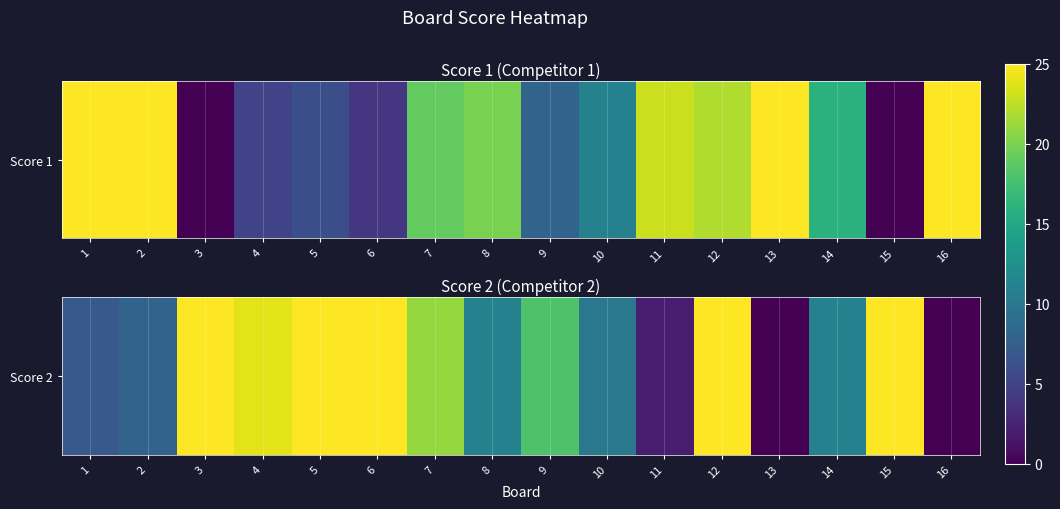

Is it true that the value at 1 is 7?

True